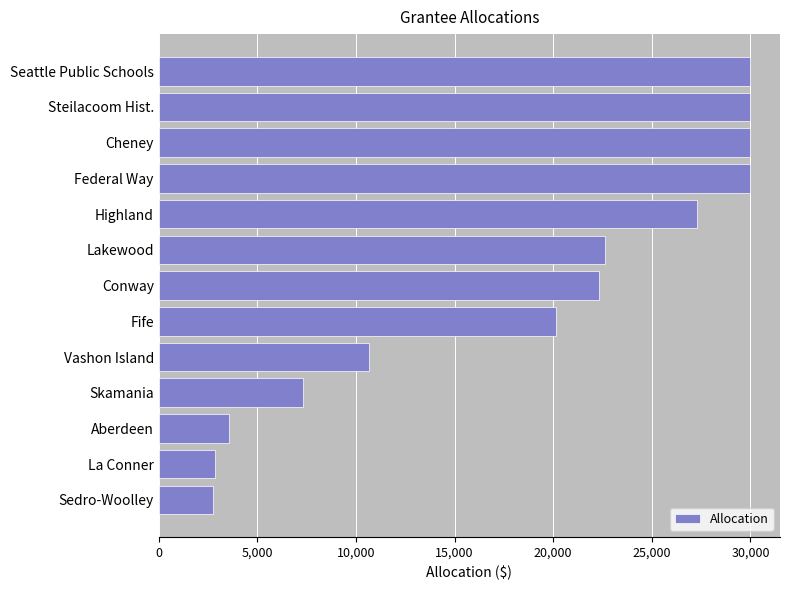

What is the greatest value displayed?

30000